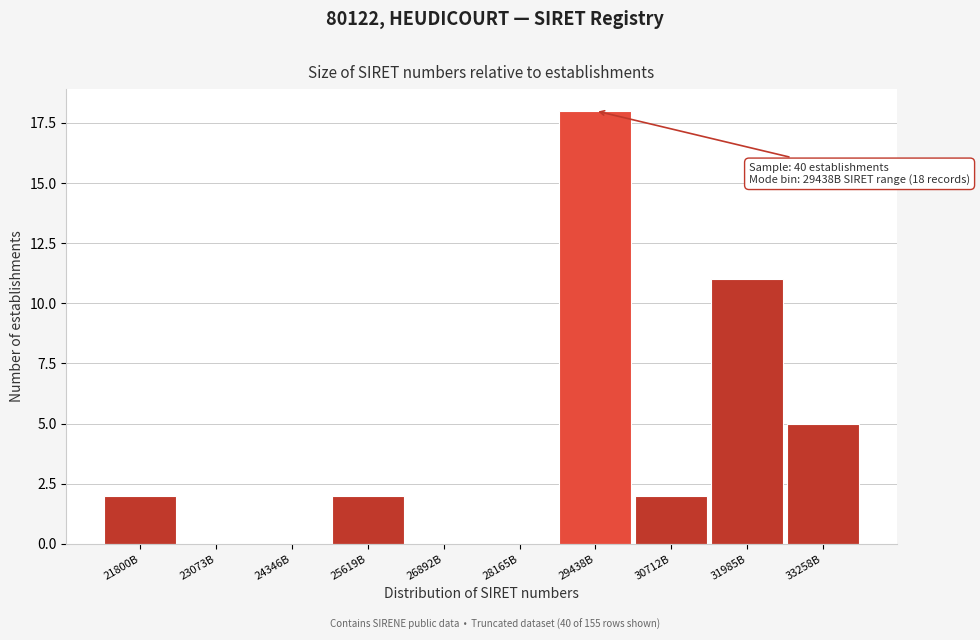

Reading left to right, list all the values displayed in this chart.

21800B=2	23073B=0	24346B=0	25619B=2	26892B=0	28165B=0	29438B=18	30712B=2	31985B=11	33258B=5